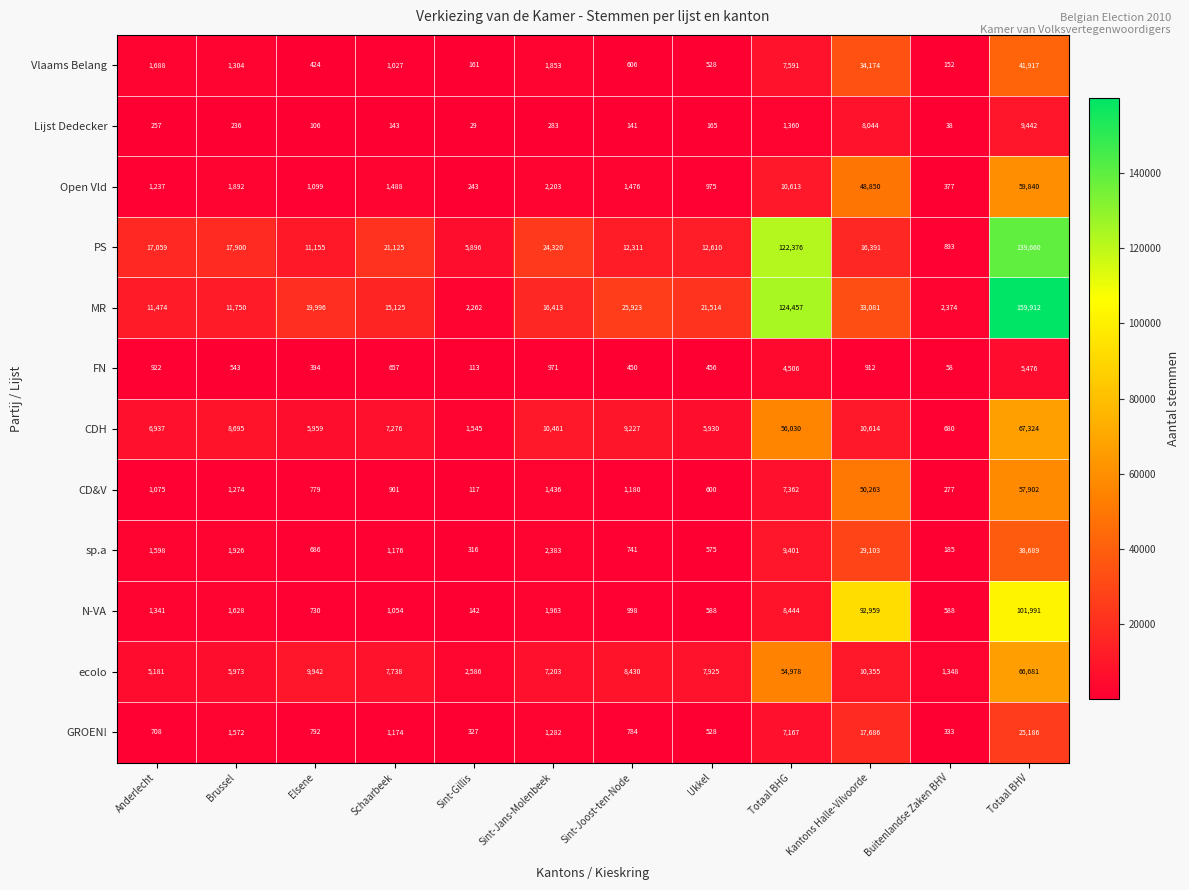

Which series has the largest total across all categories?

MR